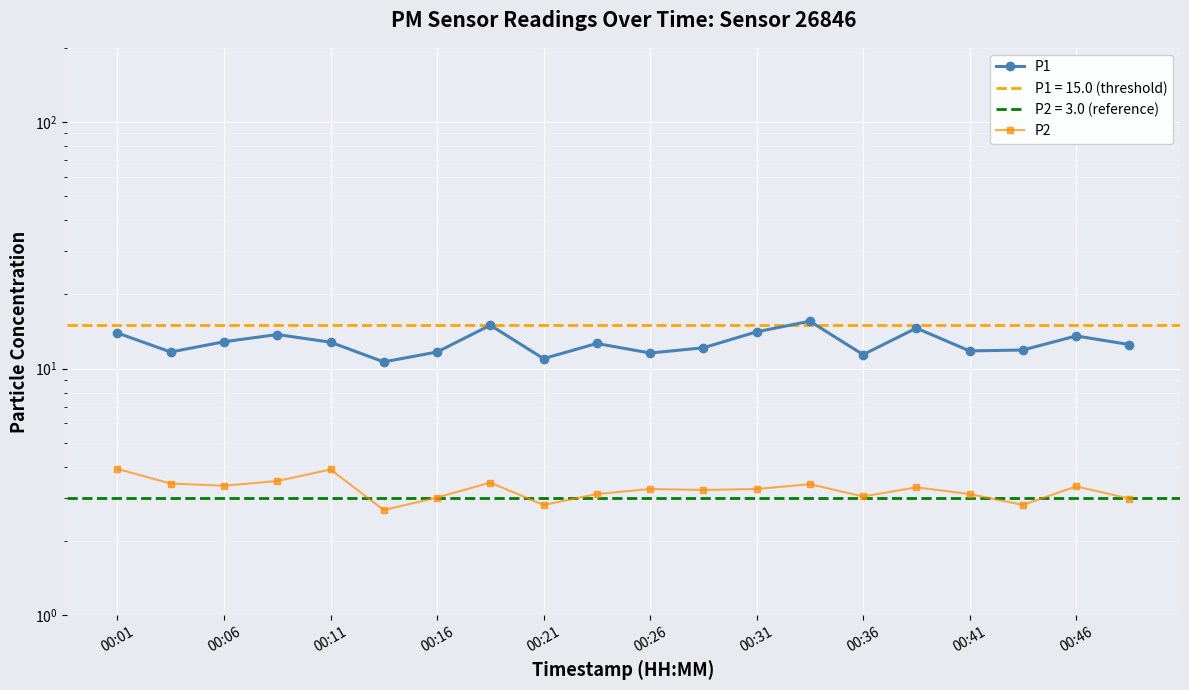

How many interior local peaks does the P2 series have?

6